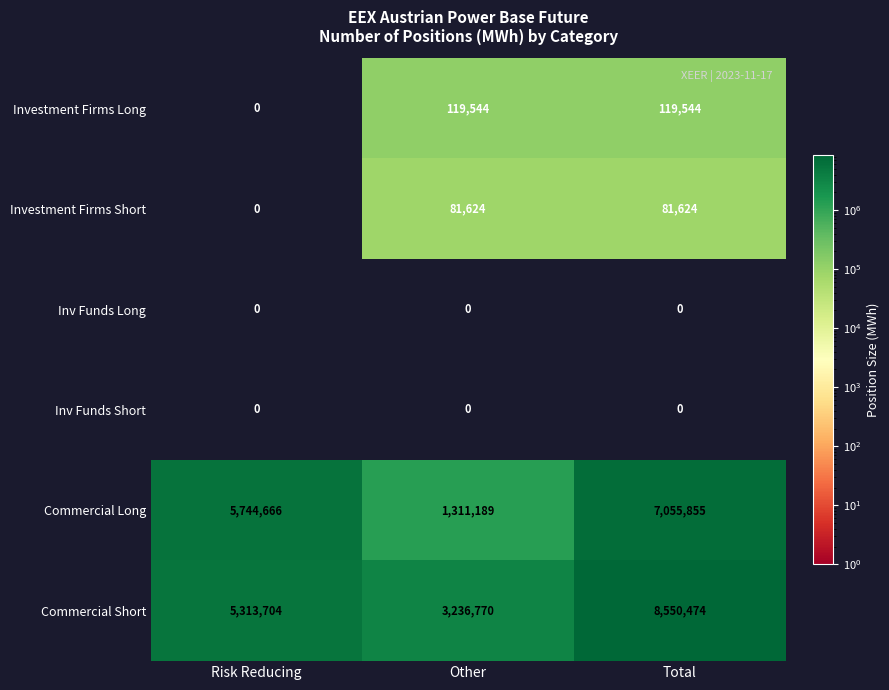

Count the Commercial Short values in the range 3236770 to 8550474.

3